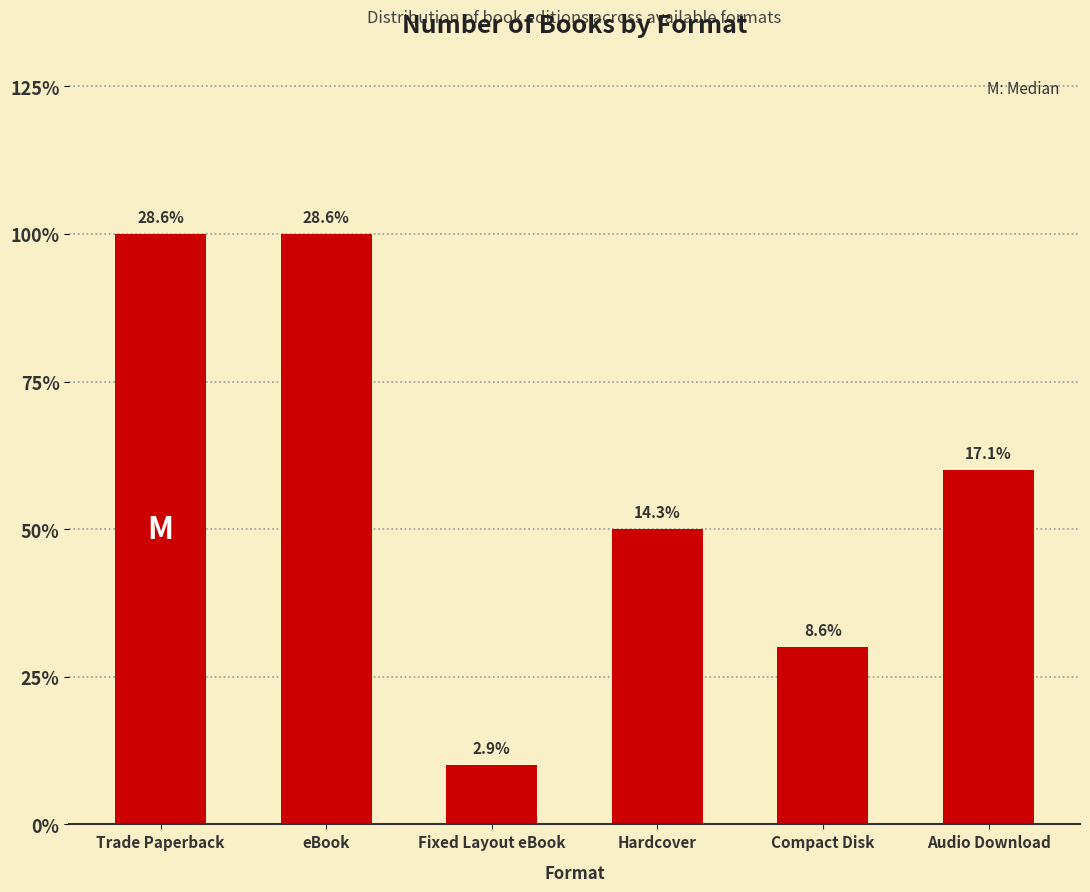

Reading left to right, list all the values displayed in this chart.

10	10	1	5	3	6